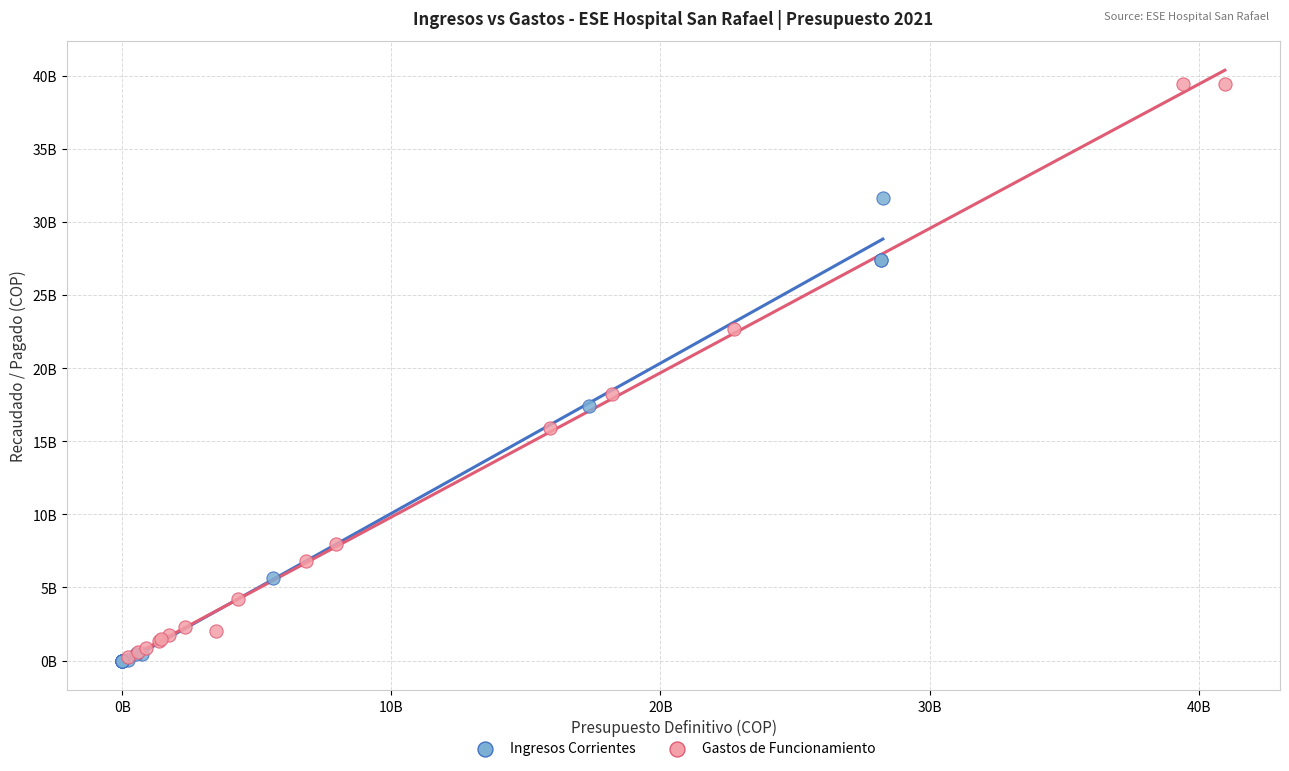

What are all the series names shown in the legend?

Ingresos Corrientes, Gastos de Funcionamiento